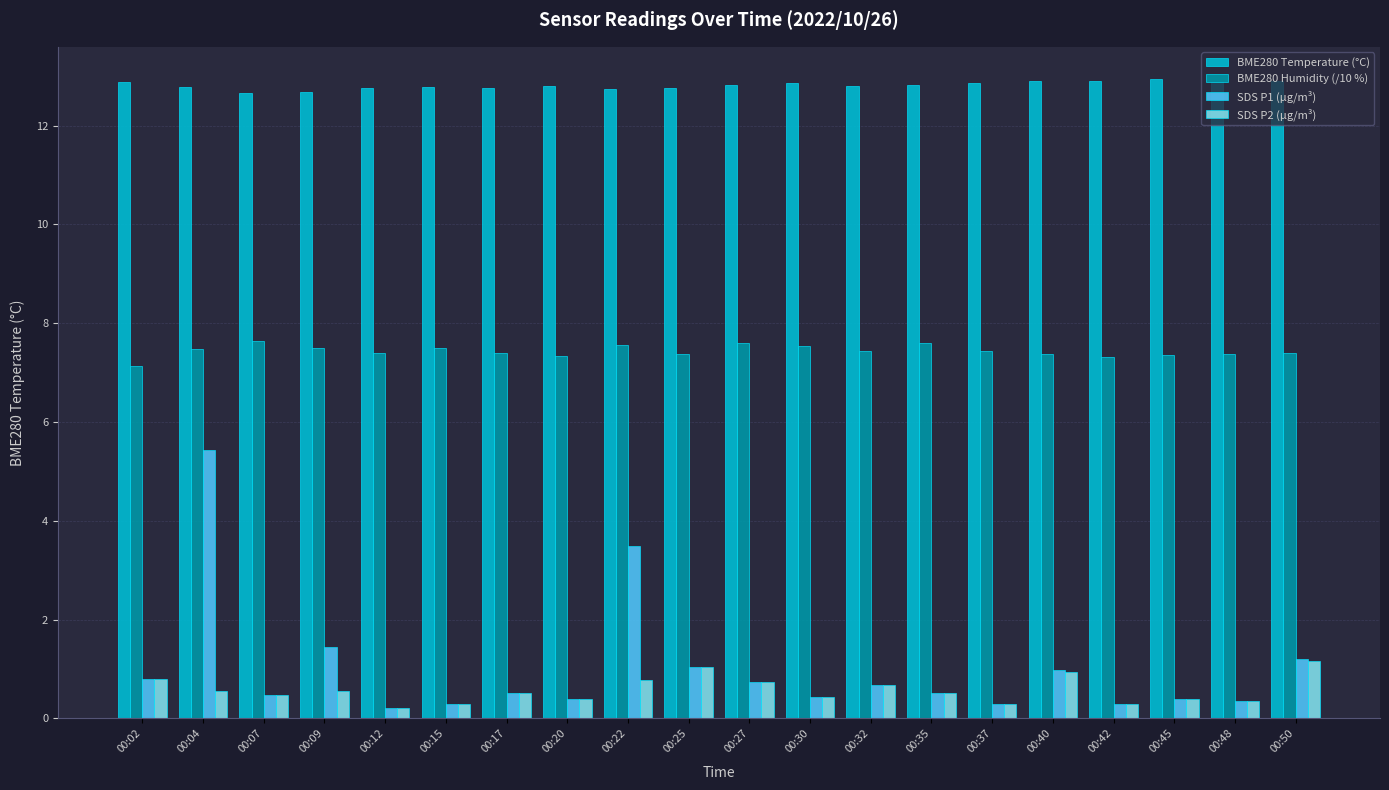

Which series has the widest spread of values?

SDS P1 (µg/m³)